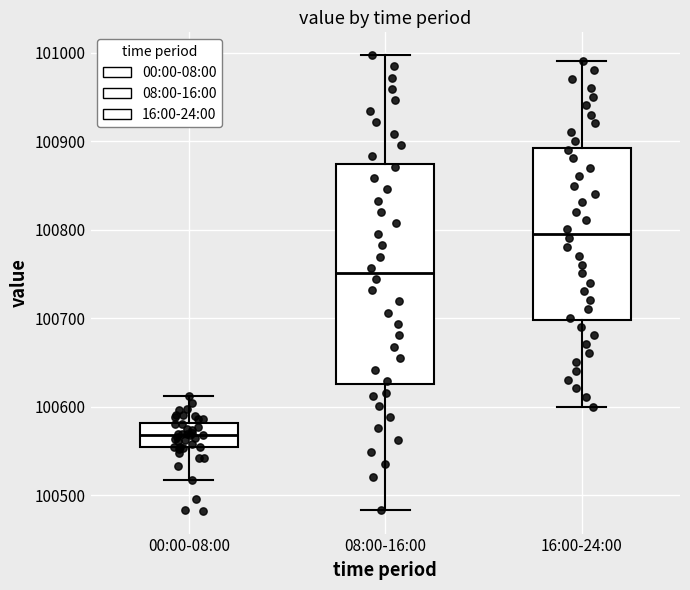

Comparing the boxes themselves (not the whiskers), which one is the tallest?

08:00-16:00